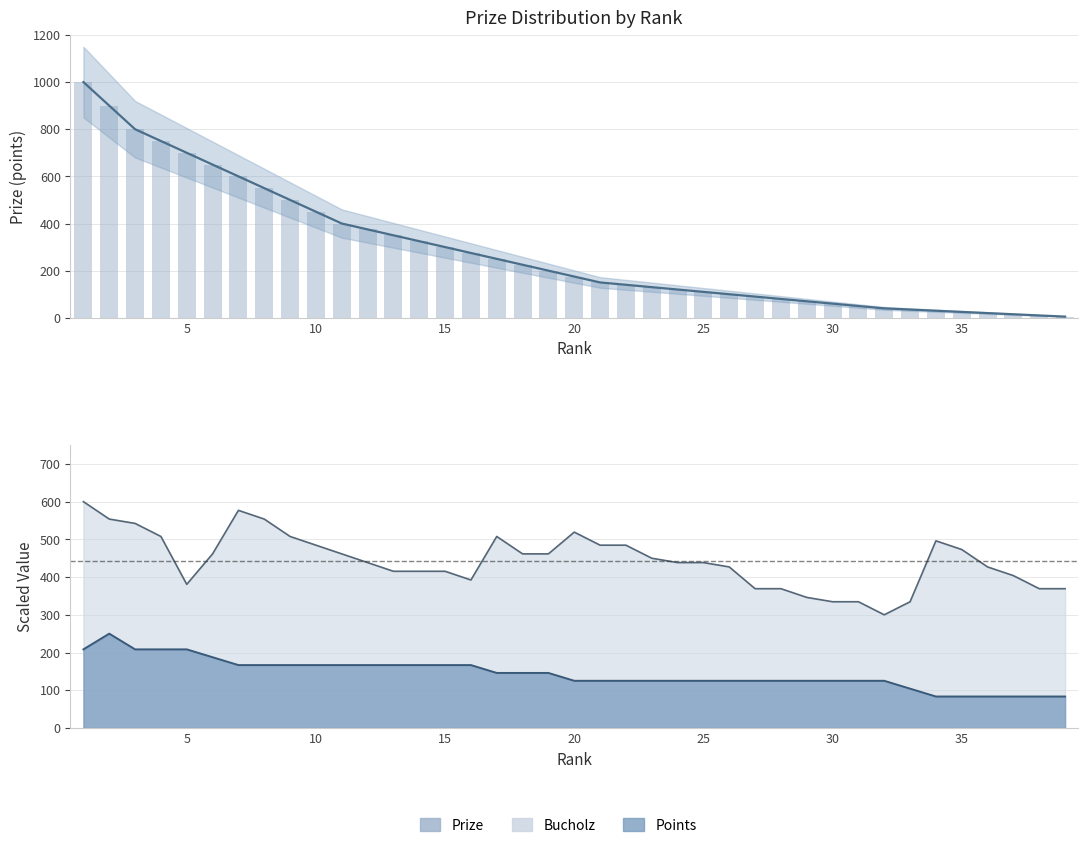

Are the bars grouped side by side (vs. stacked)?

No